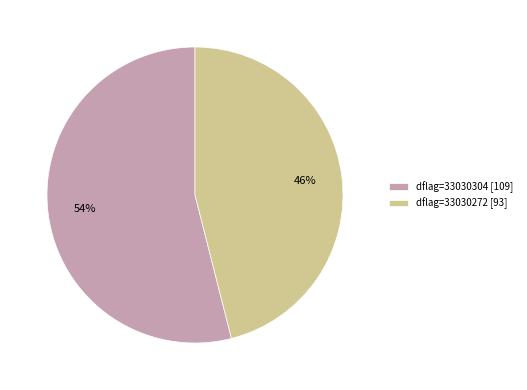

Count the number of slices in the pie.

2